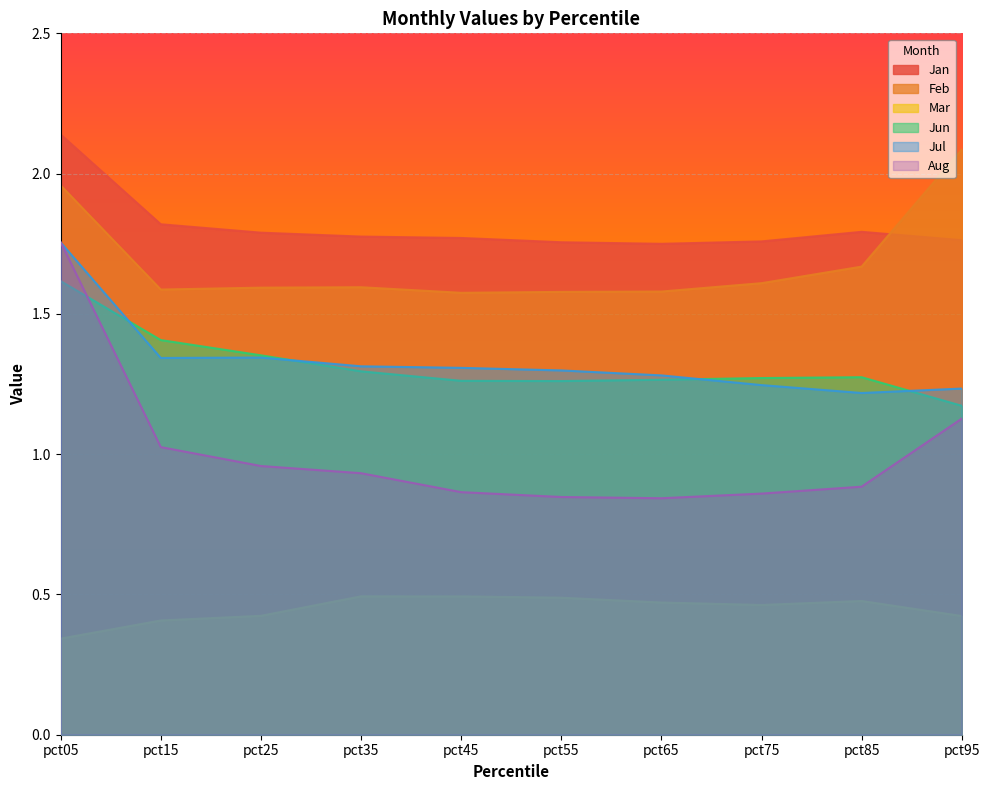

What are all the series names shown in the legend?

Jan, Feb, Mar, Jun, Jul, Aug